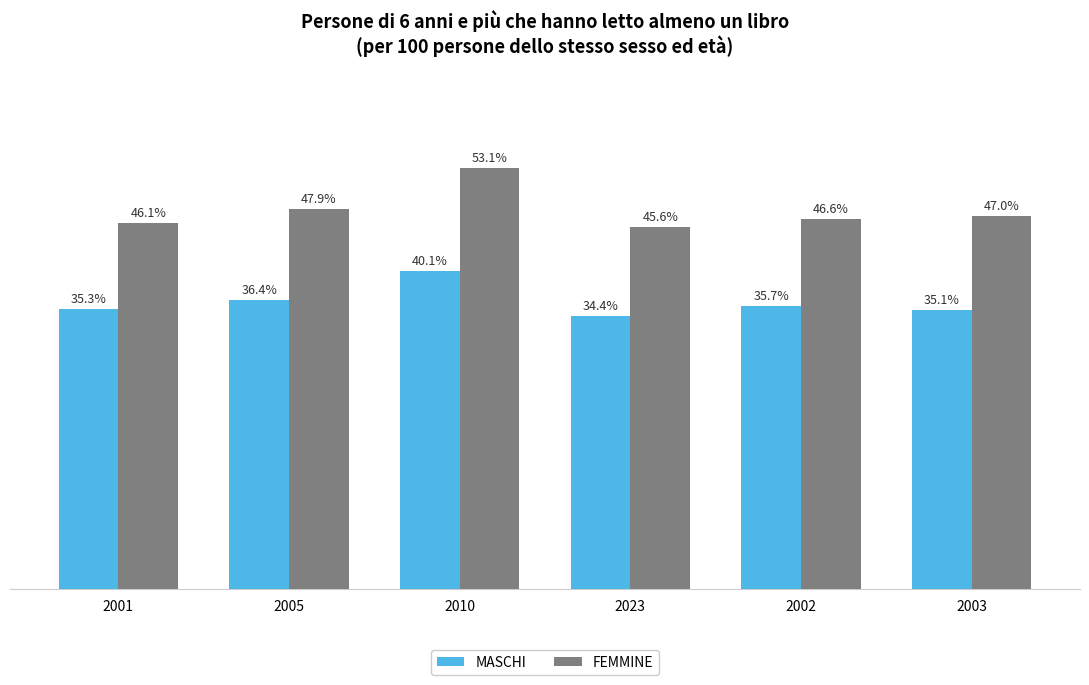

List the series in order of their peak value, highest first.

FEMMINE, MASCHI